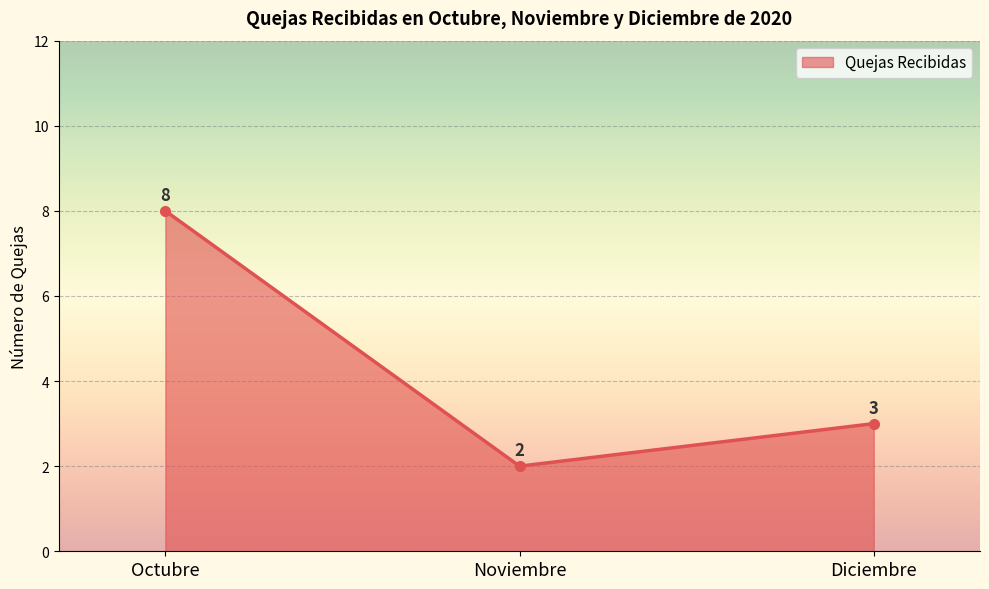

What is the difference between the maximum and minimum values?

6